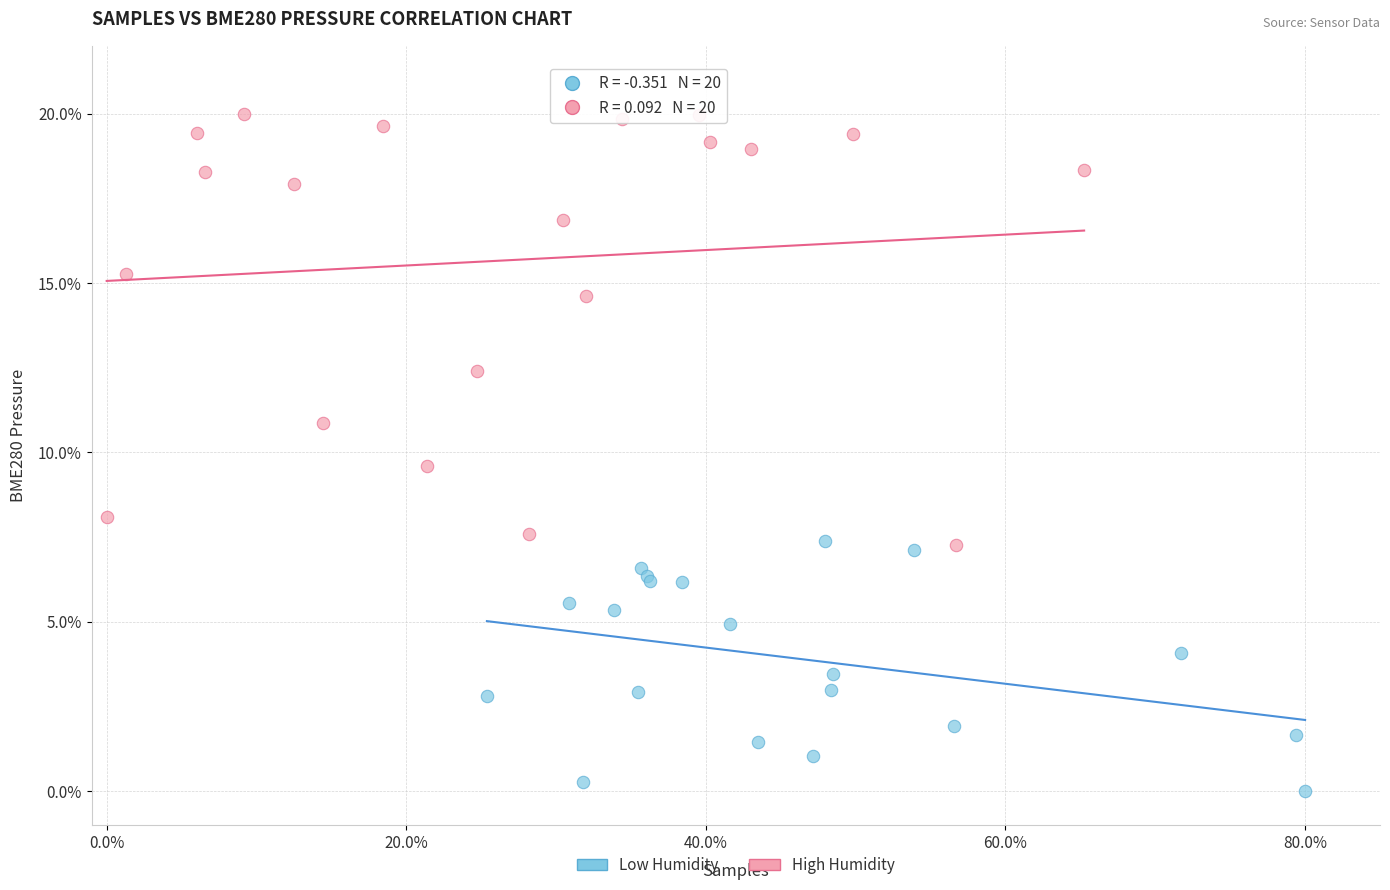

Which series has the widest spread of Y values?

High Humidity